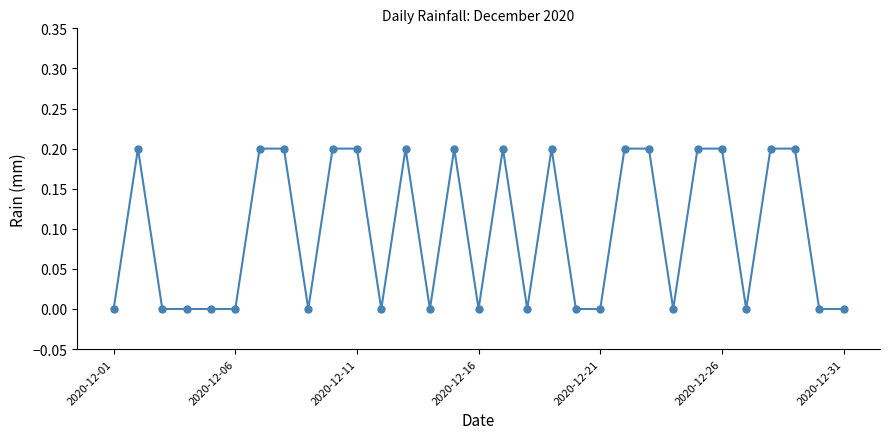

What is the difference between the maximum and minimum values?

0.2